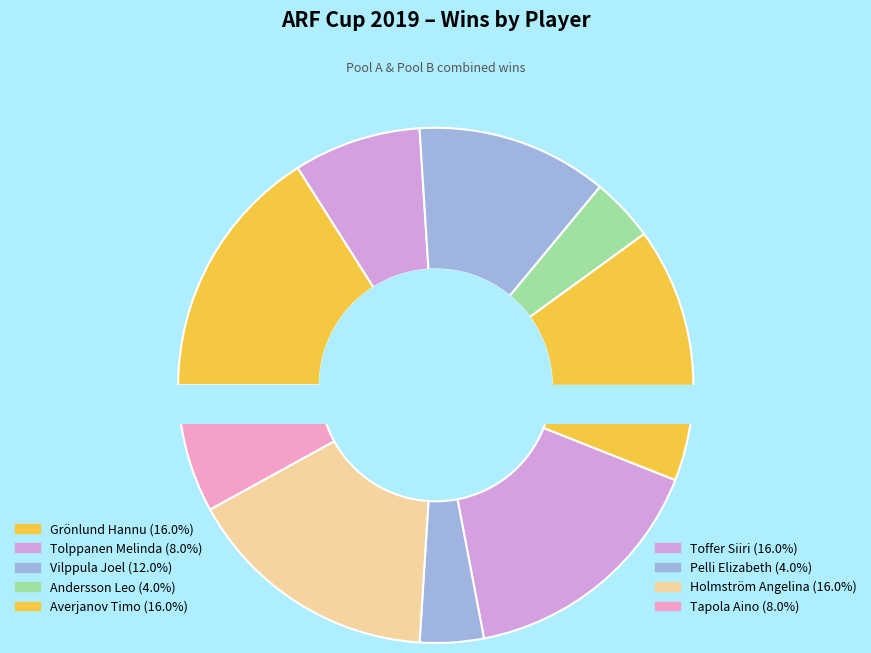

Which category has the biggest portion of the pie?

Grönlund Hannu